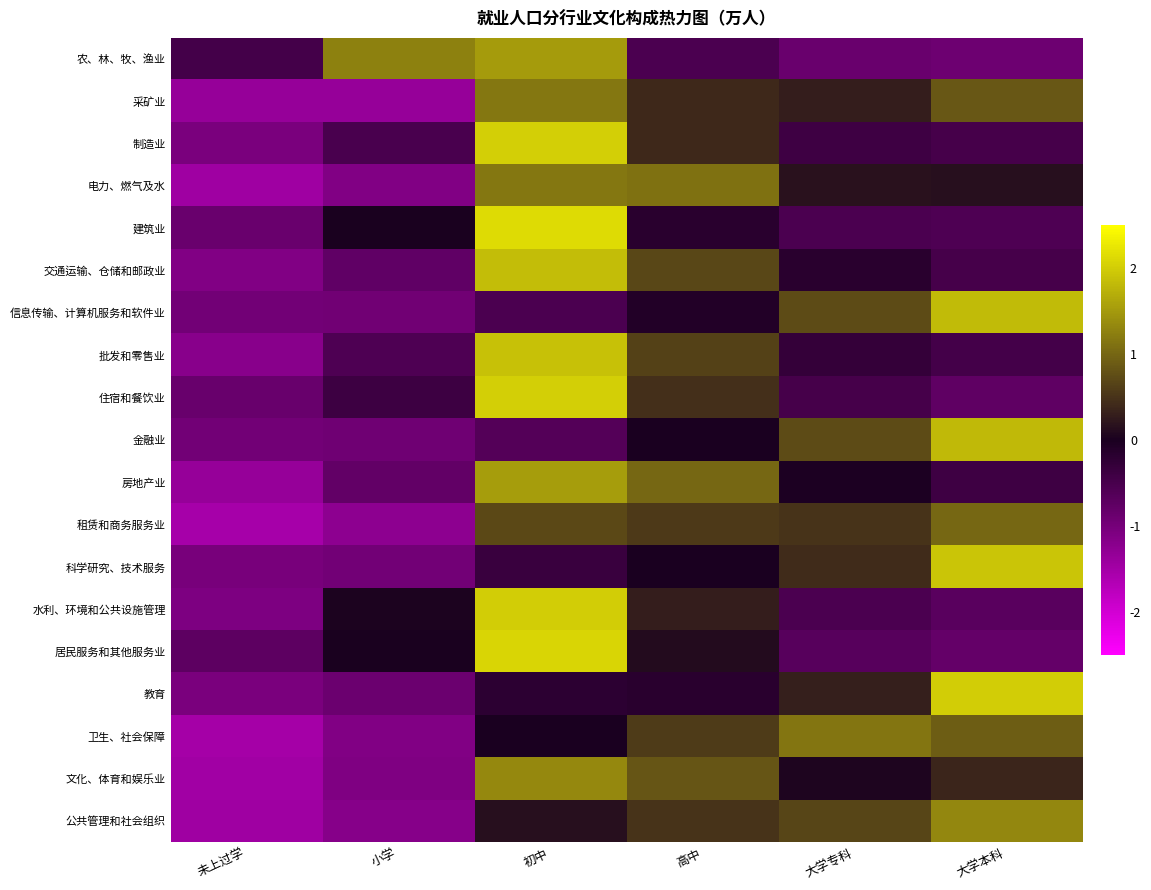

What is the greatest value displayed?

2.1